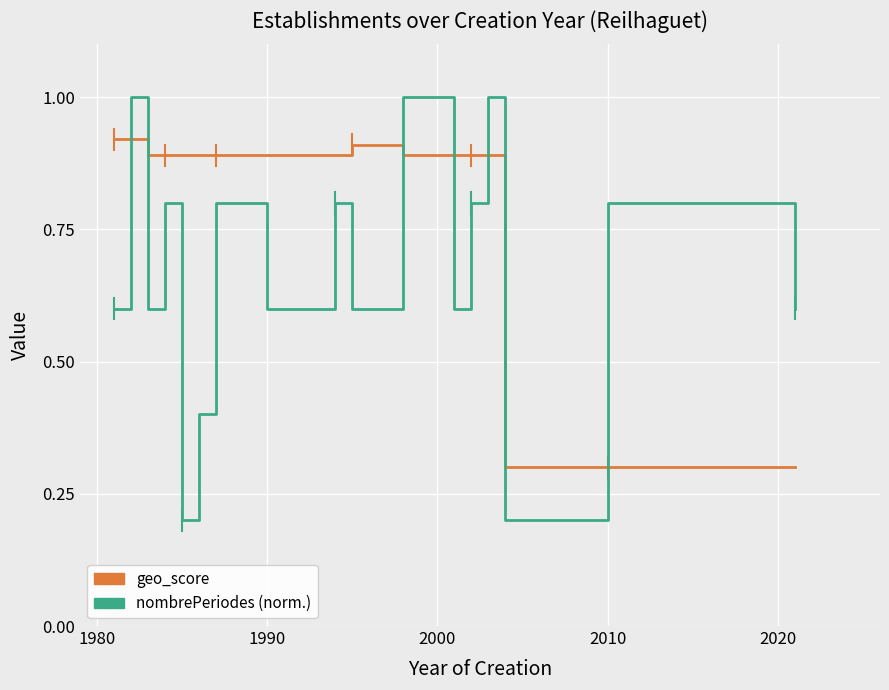

What is the maximum value shown in the chart?

1.0